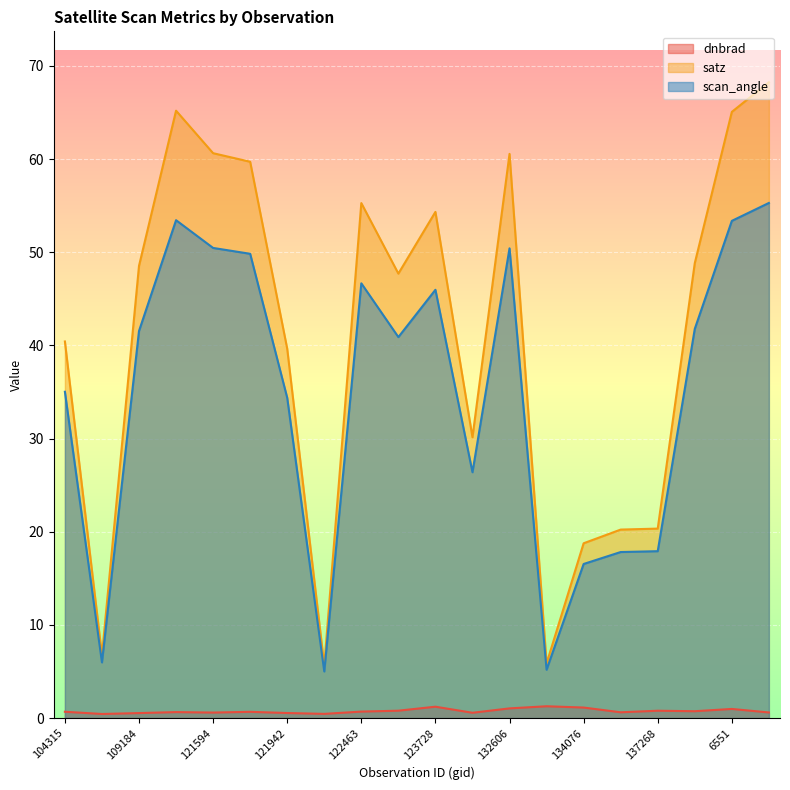

How many interior local valleys does the satz series have?

5